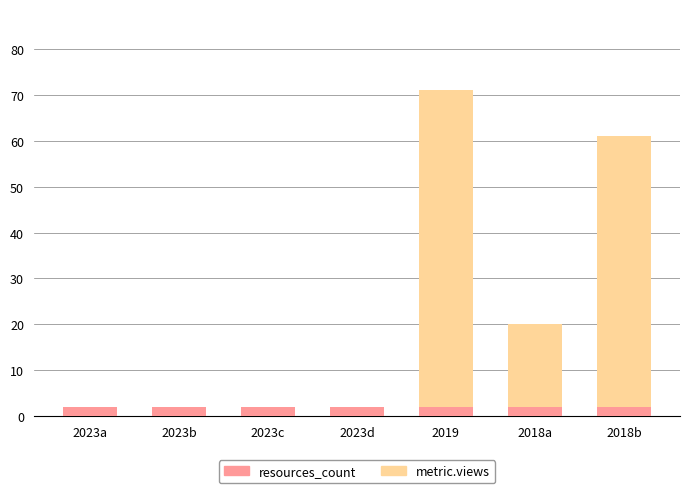

Between 2023a and 2018a, which series saw the biggest shift?

metric.views